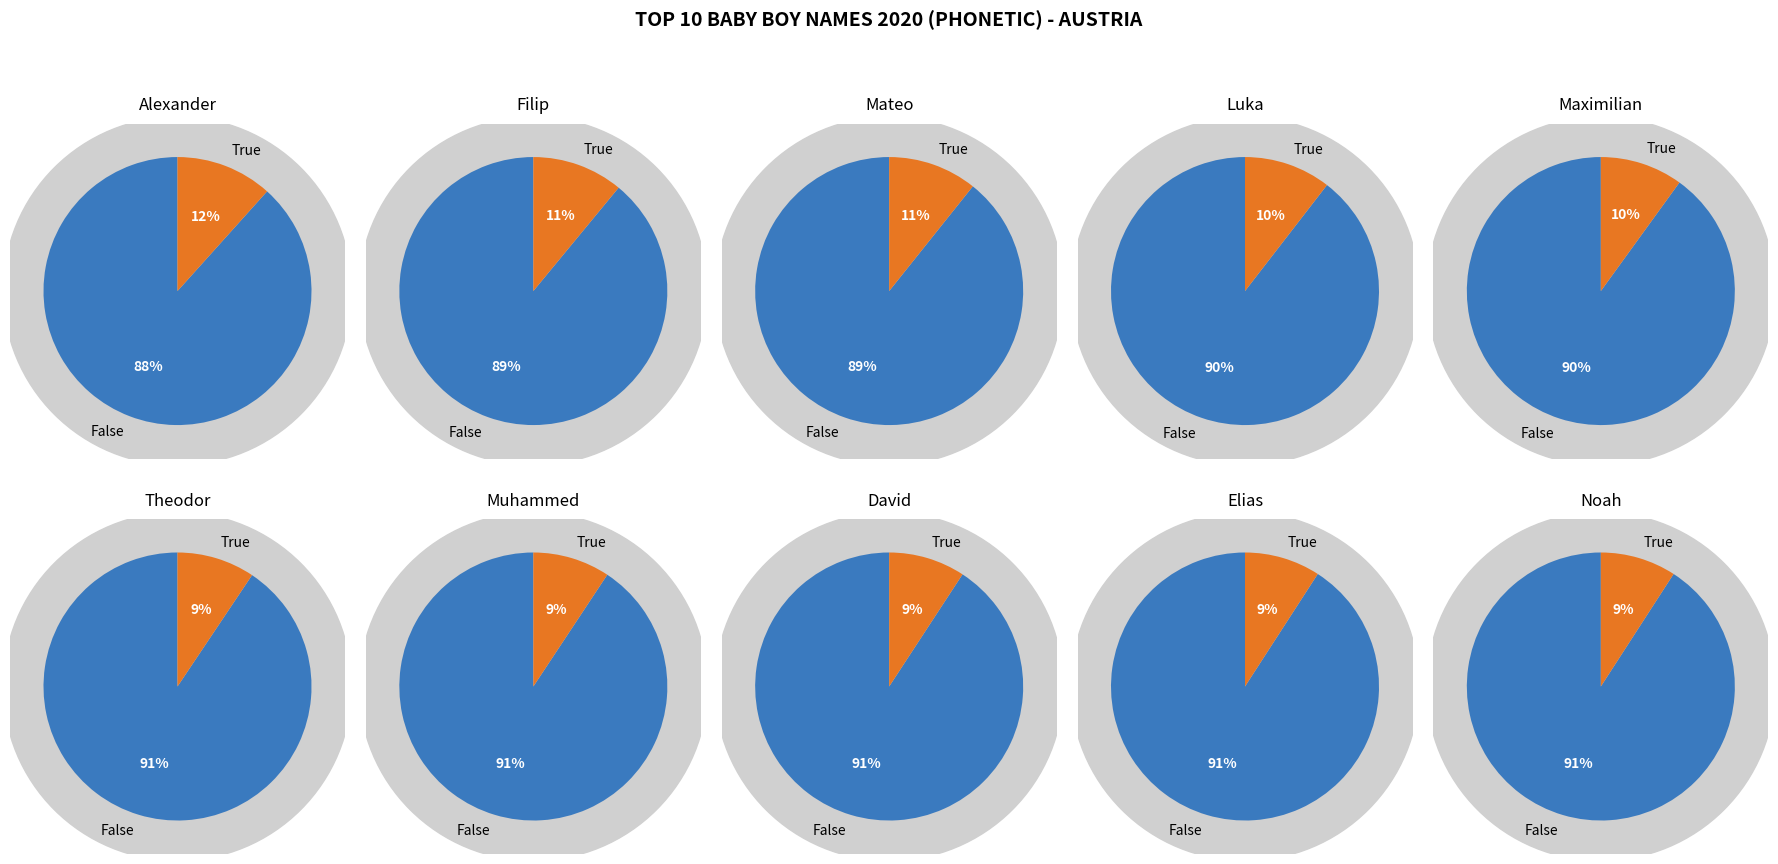

To the nearest percent, what portion does 1 represent?

11%